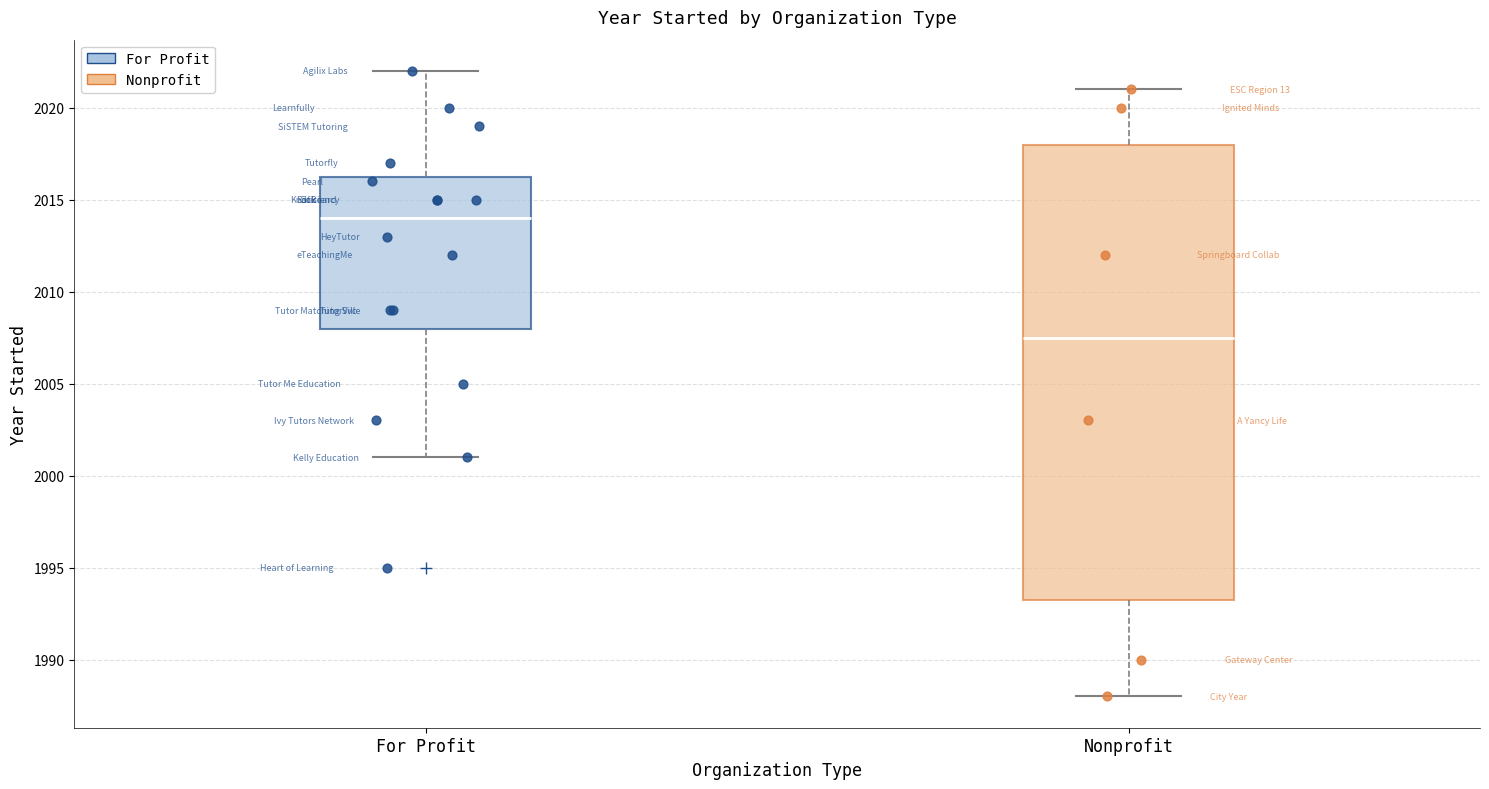

Reading left to right, transcribe this box plot: for each box, give where its median line is, the range the box spans, and where its two whiskers end, as read against the y-axis. The values are not printed on the chart, so give them approximately, as read against the axis.

For Profit: median 2014.0, box 2008.0 to 2016.5, whiskers 2001.0 to 2022.0
Nonprofit: median 2007.5, box 1993.5 to 2018.0, whiskers 1988.0 to 2021.0